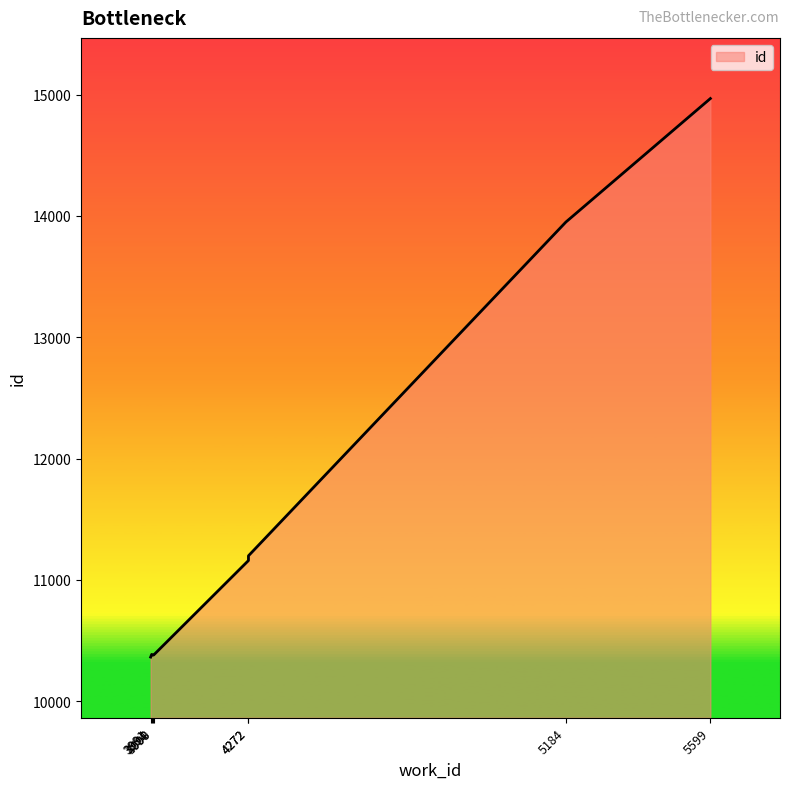

Where is the first local minimum?

3998